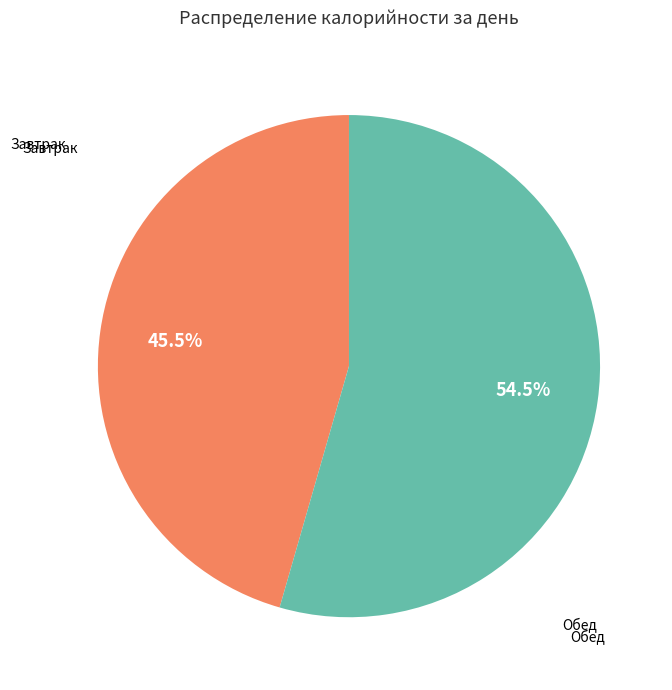

Count the number of slices in the pie.

2